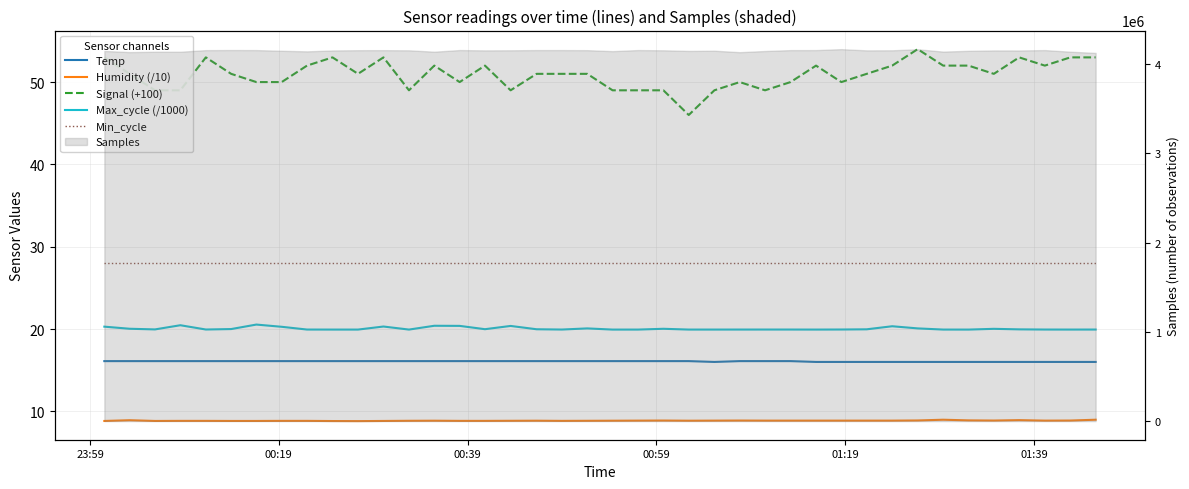

Which series changed the most between 23:59 and 00:19?

Signal (+100)